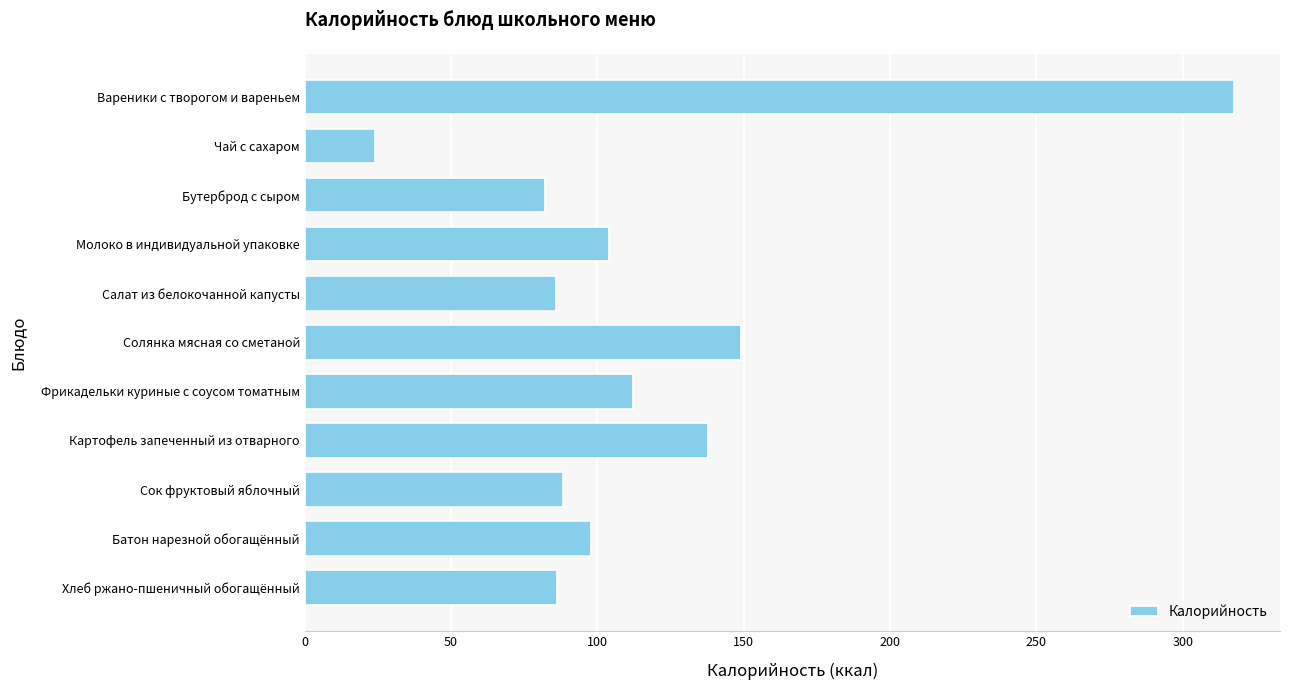

The value at Картофель запеченный из отварного is 137.8. True or false?

True